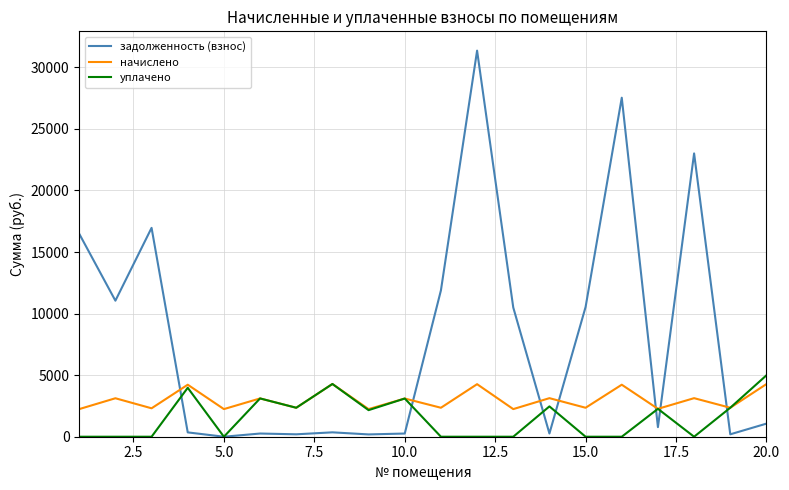

Which series has the largest range (max minus min)?

задолженность (взнос)